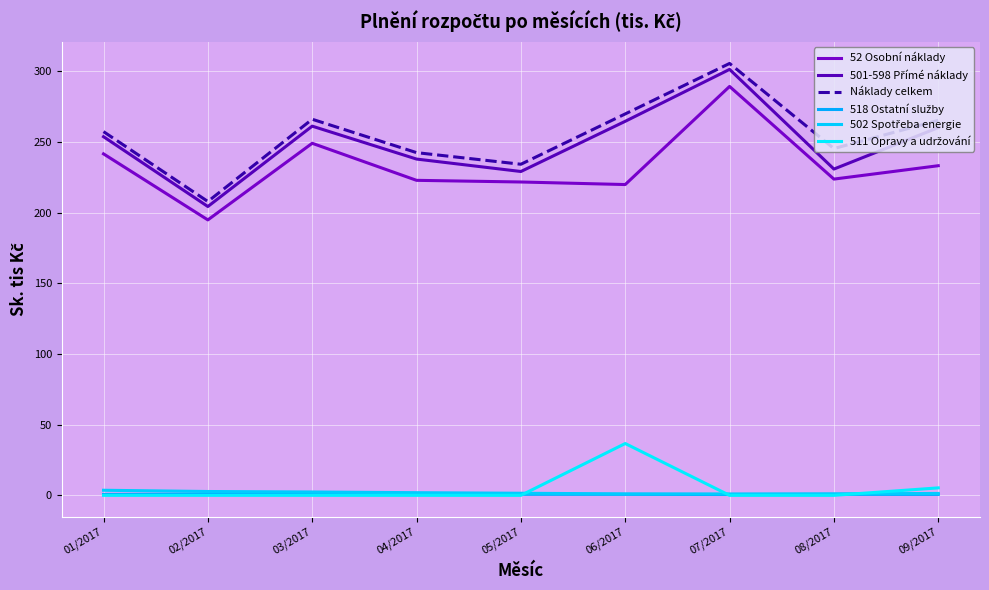

In 518 Ostatní služby, how many points are lower than both neighbors (excluding endpoints)?

1